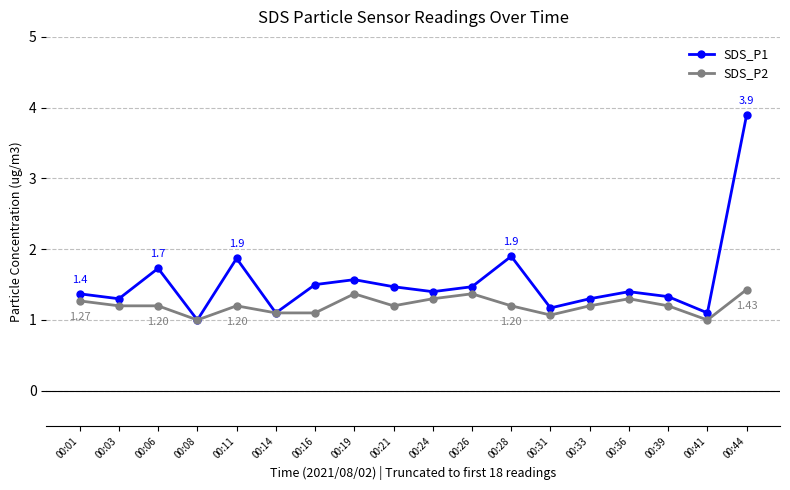

List the series in order of their overall mean, highest first.

SDS_P1, SDS_P2